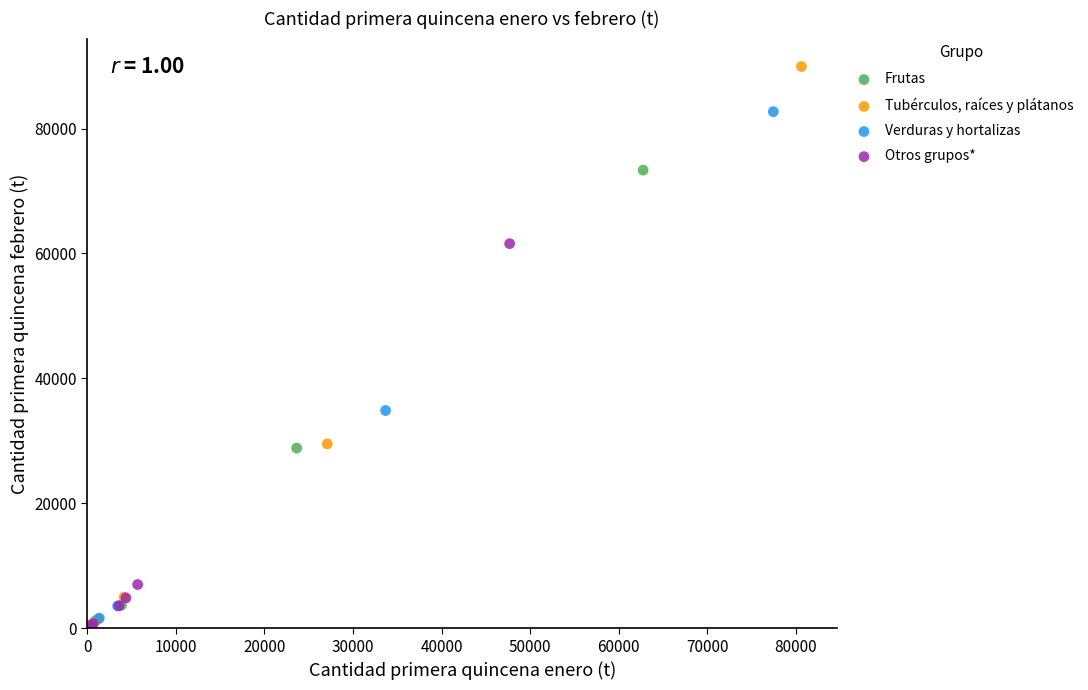

Which series has the widest spread of Y values?

Tubérculos, raíces y plátanos